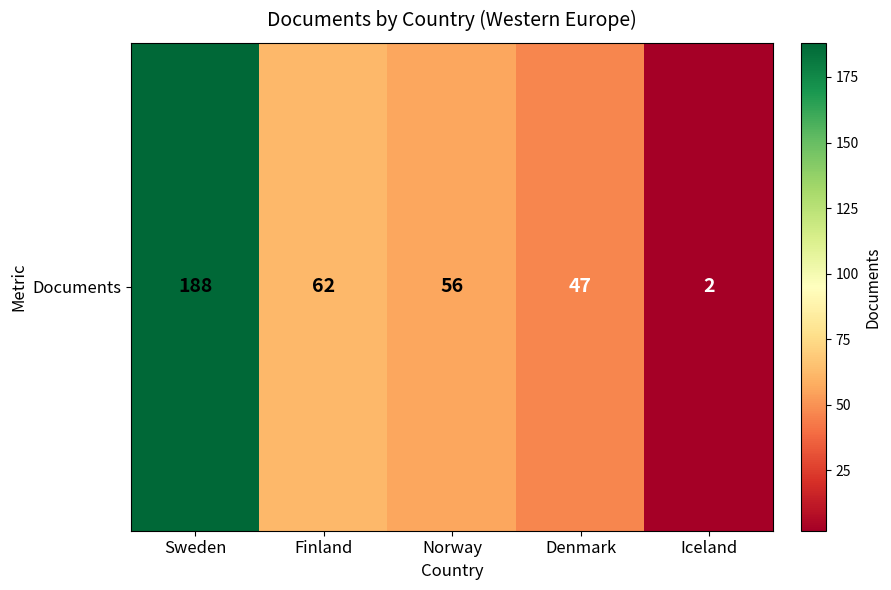

Which category has the lowest value across all series?

Iceland